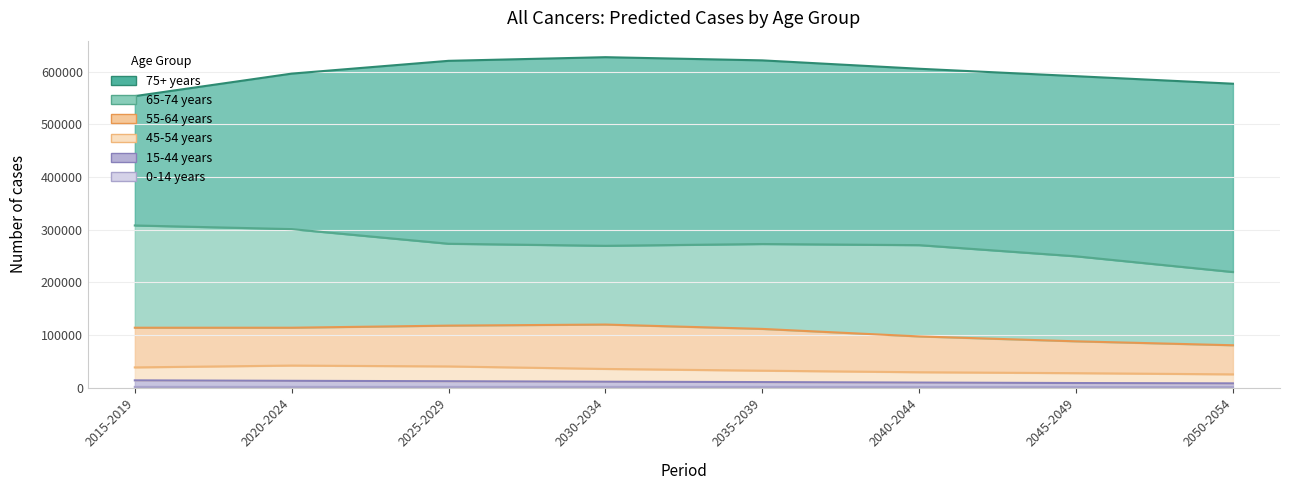

Where is the first local maximum for 45-54 years?

2020-2024